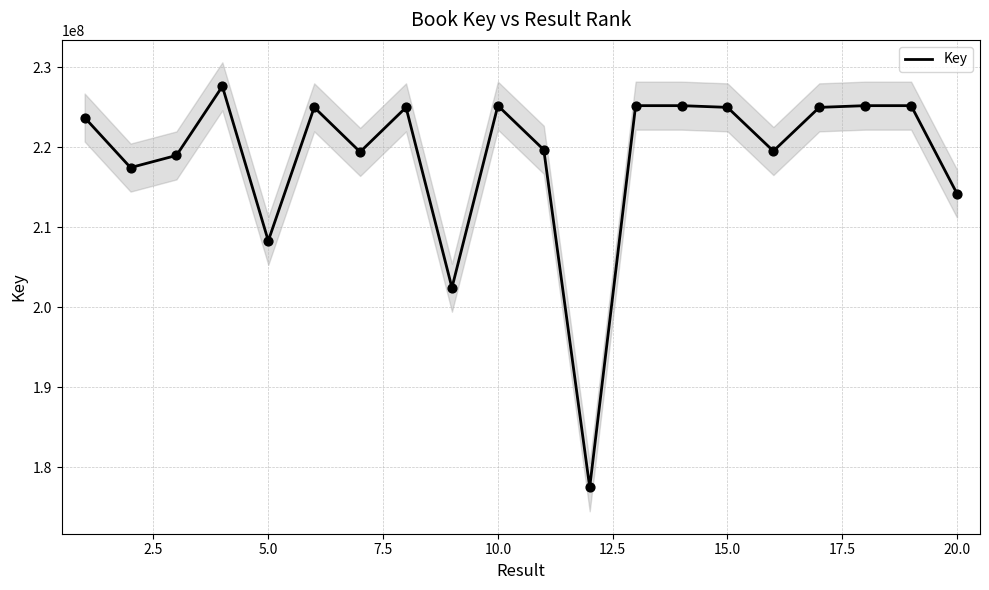

What is the minimum value for Key?

177491889